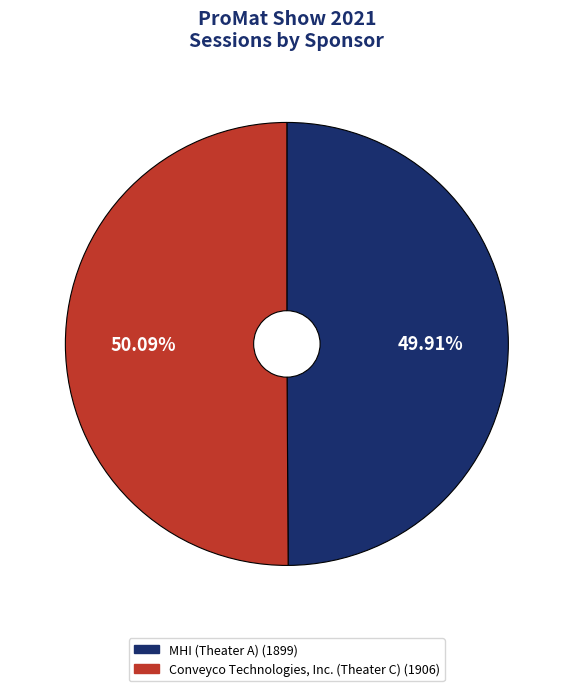

Approximately how many times larger is the value at Conveyco Technologies, Inc. (Theater C) compared to MHI (Theater A)?

1.0